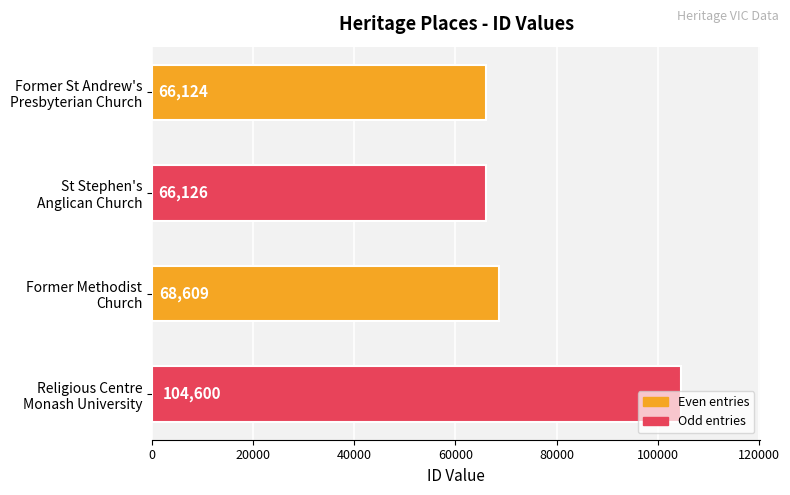

What is the minimum value shown in the chart?

66124